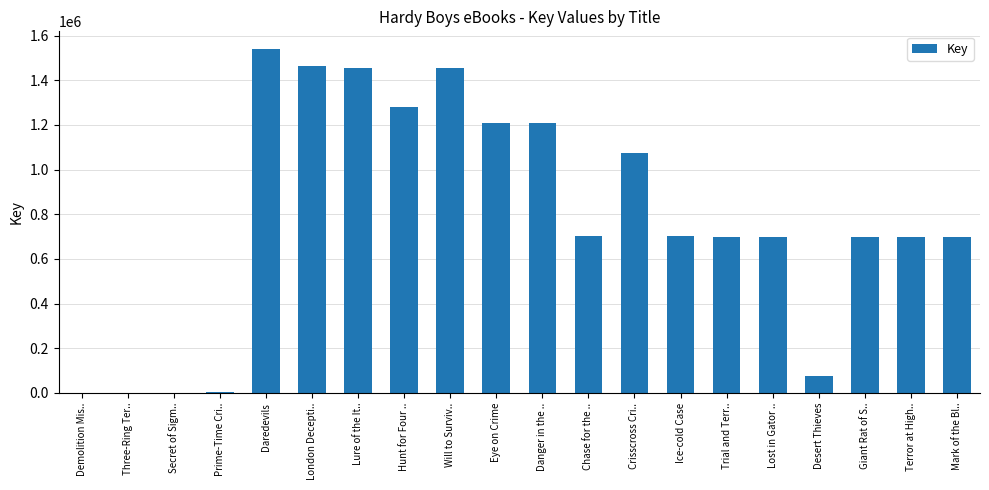

What is the sum of the values at Ice-cold Case and Daredevils?

2244103